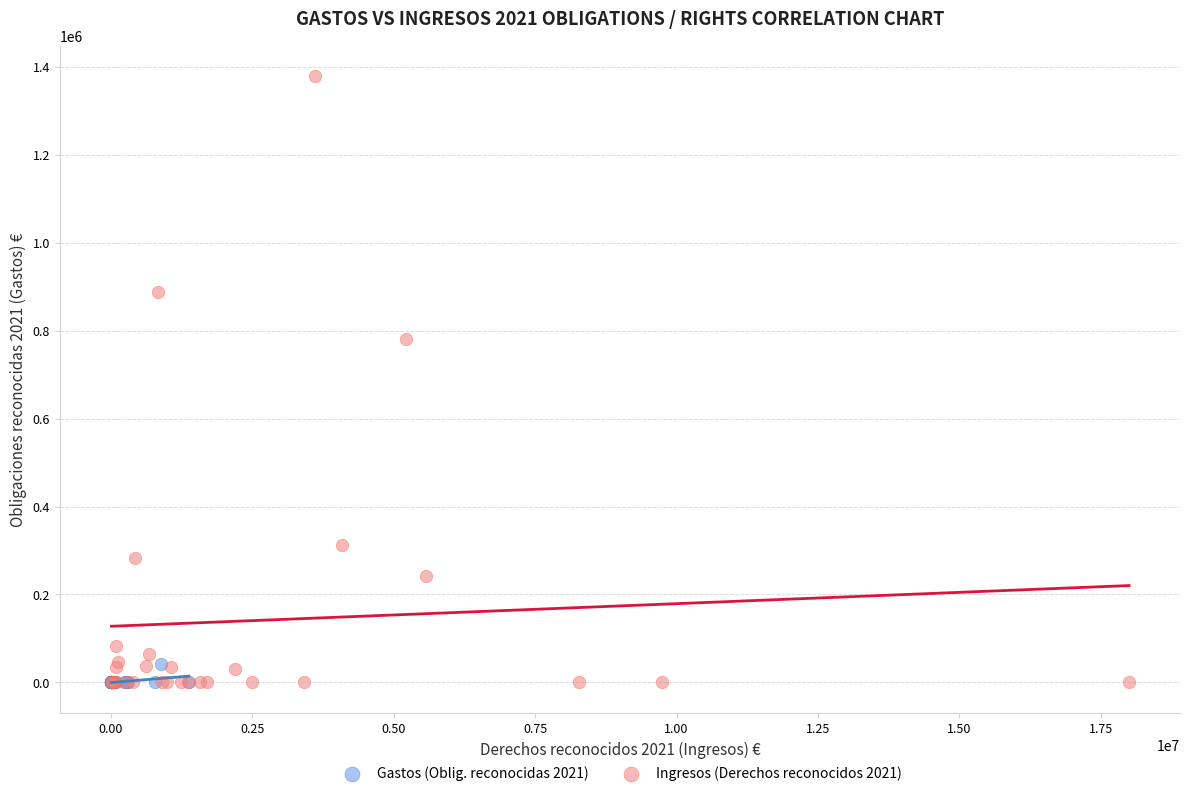

Which series has the widest spread of Y values?

Ingresos (Derechos reconocidos 2021)